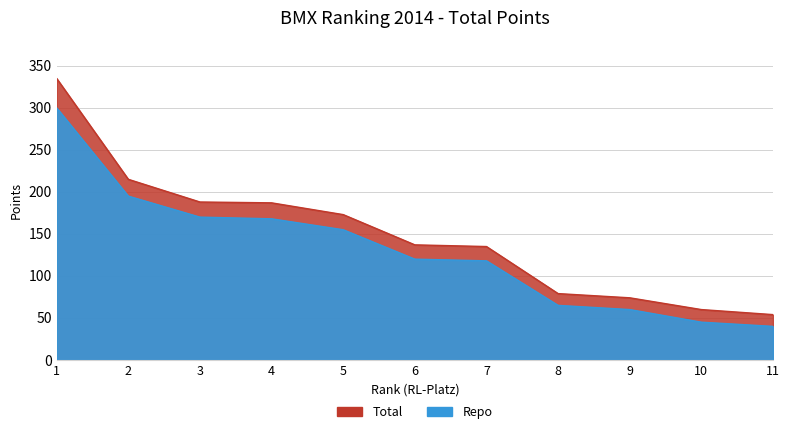

How many values in the Gesamt series exceed 137?

5